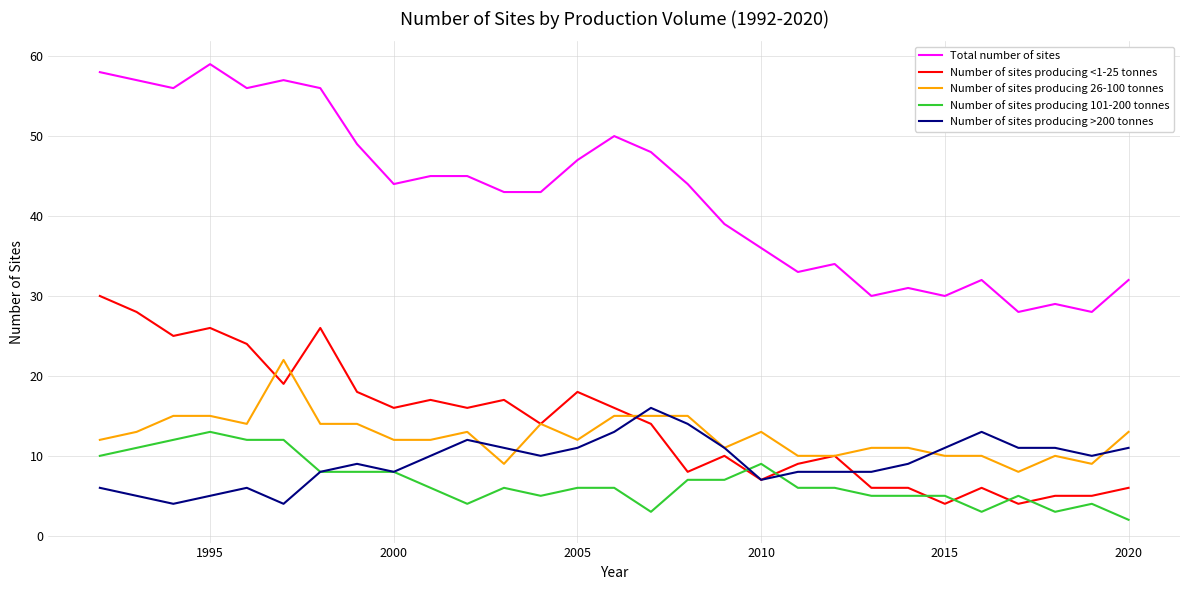

What is the difference between the second highest and second lowest values in the Number of sites producing 101-200 tonnes series?

9